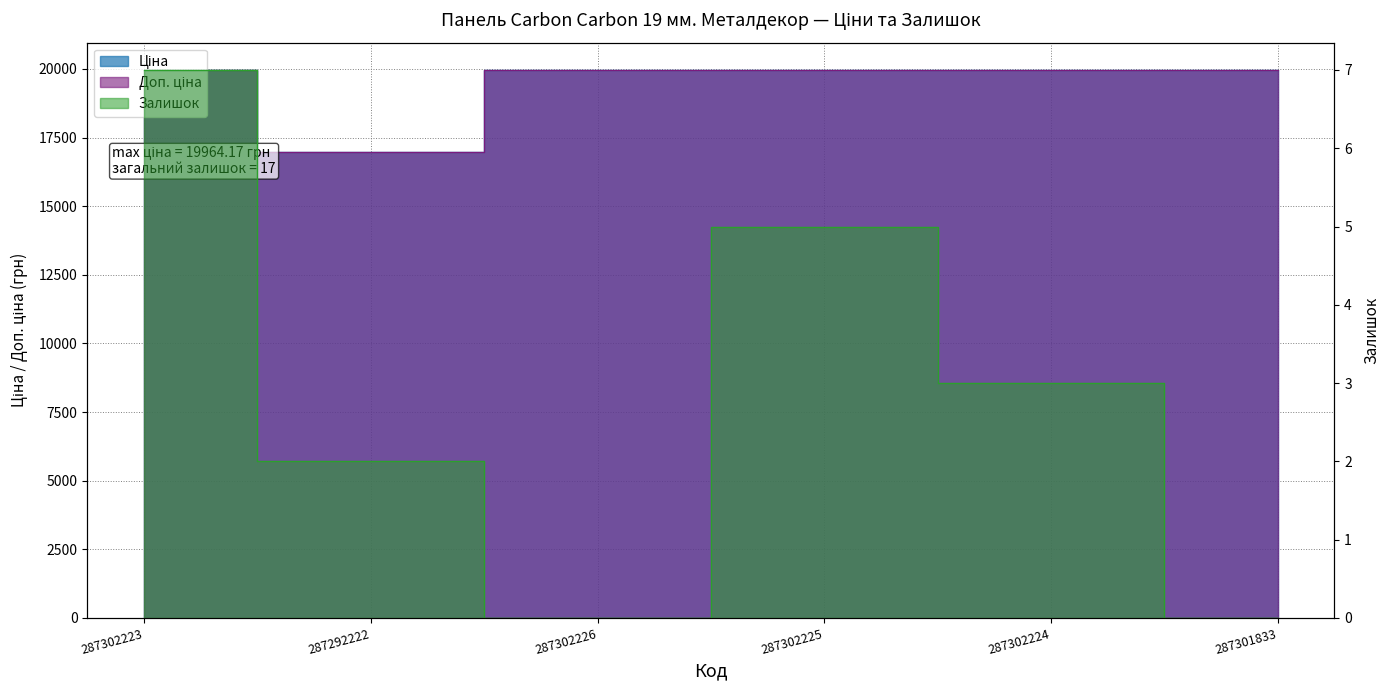

What is the label of the 2nd point from the left?

287292222